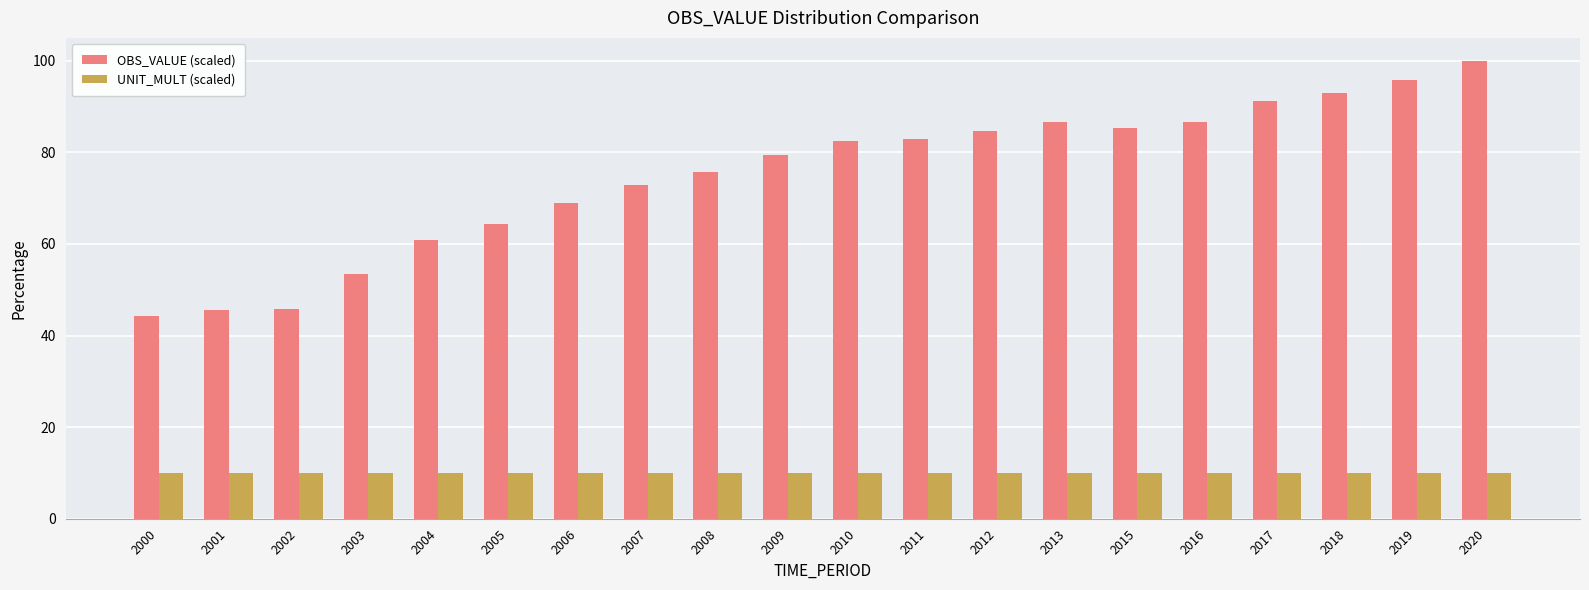

What is the value of the OBS_VALUE (scaled) bar at the 20th from the left?

100.0